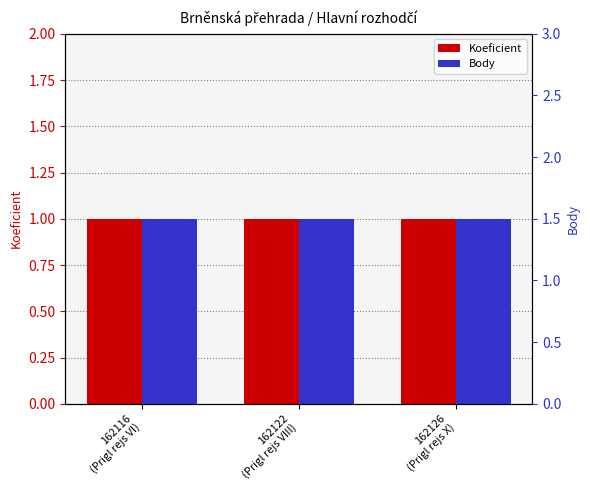

What is the total value across all series at 162122
(Prigl rejs VIII)?

2.5